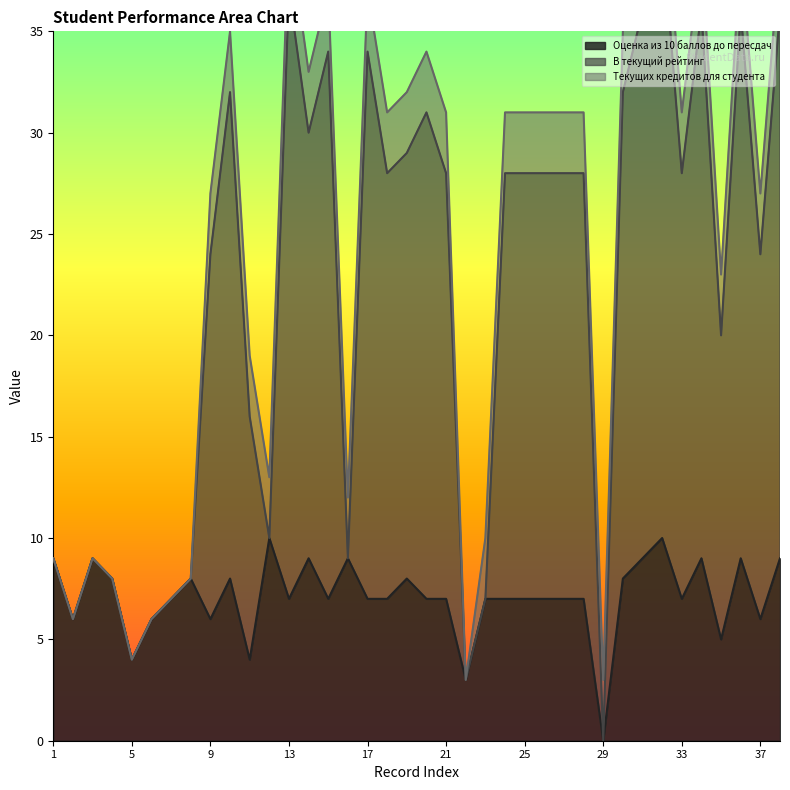

How many interior local valleys does the Оценка из 10 баллов до пересдач series have?

11